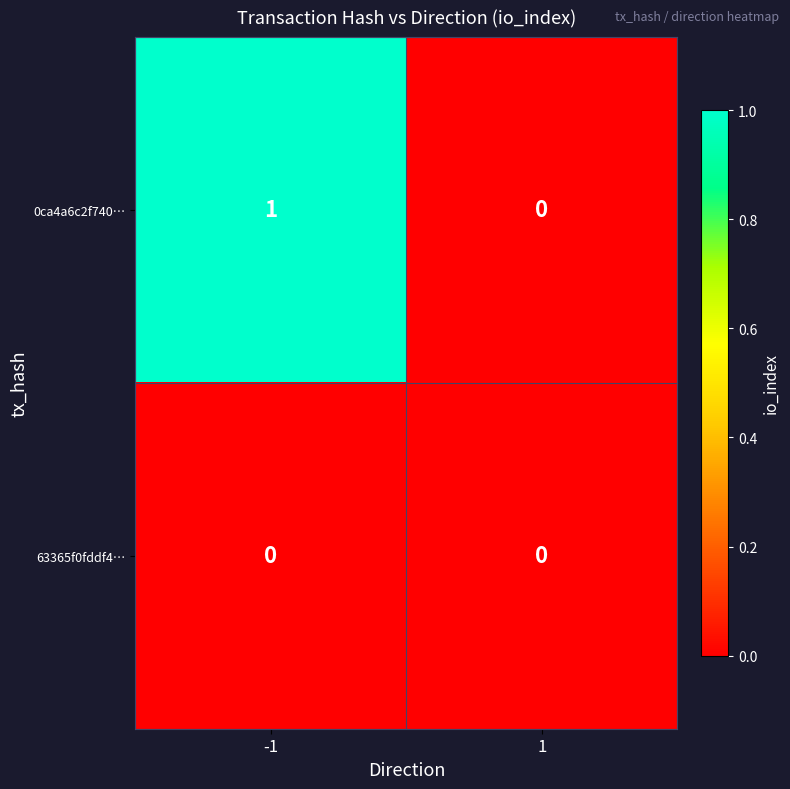

What is the difference between the highest and lowest values at -1?

1